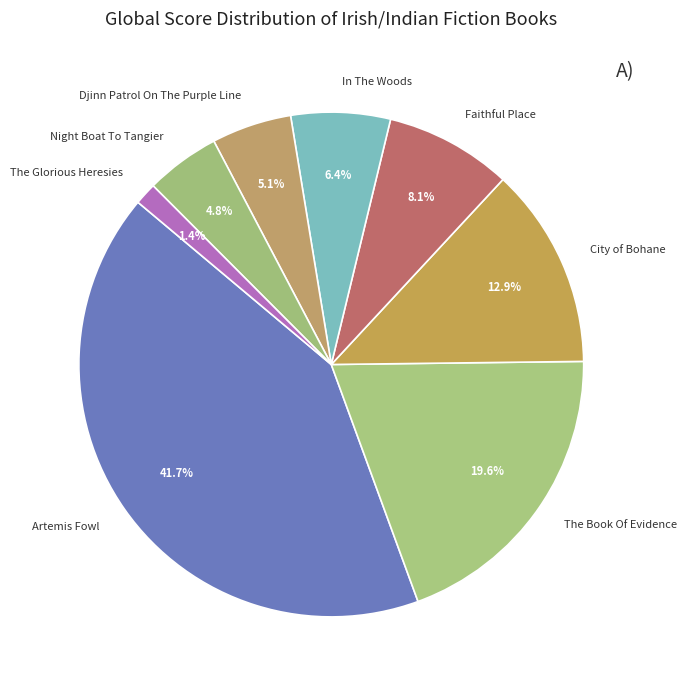

Between Djinn Patrol On The Purple Line and In The Woods, which is larger?

In The Woods